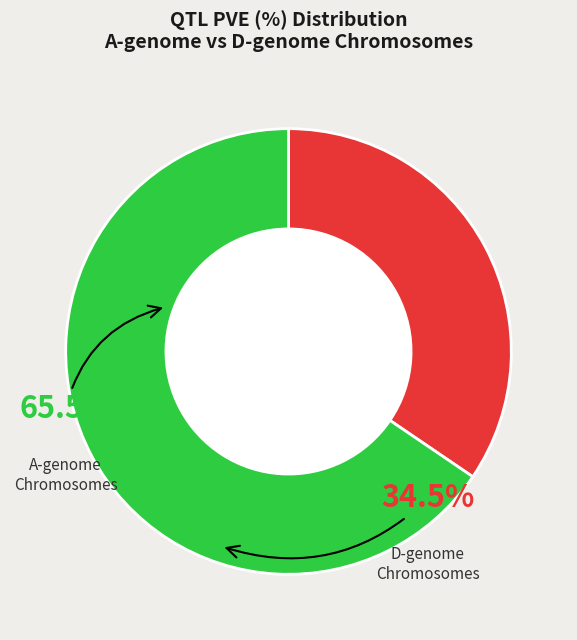

Is there any slice that represents more than half of the pie?

Yes